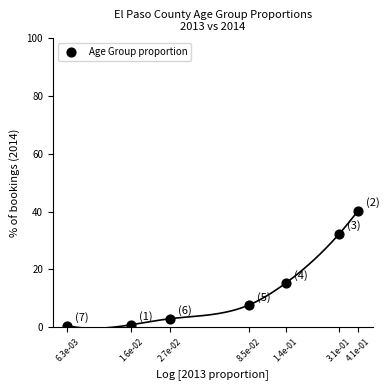

What Y value in the scatter plot is closest to 20?

15.2